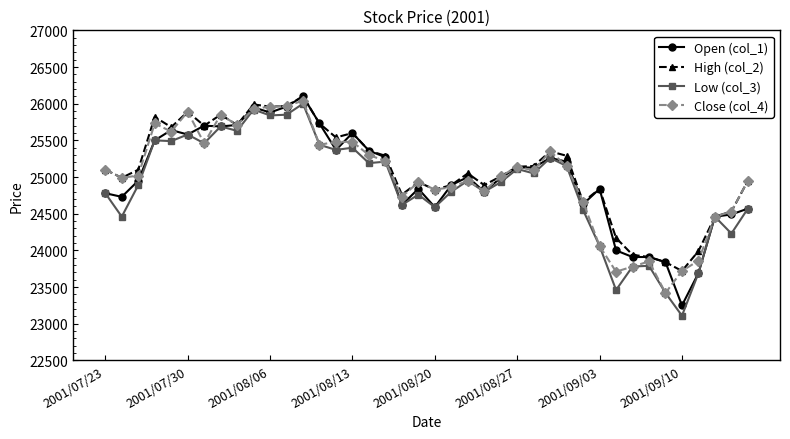

What is the value of the Low (col_3) point at the 27th from the left?

25050